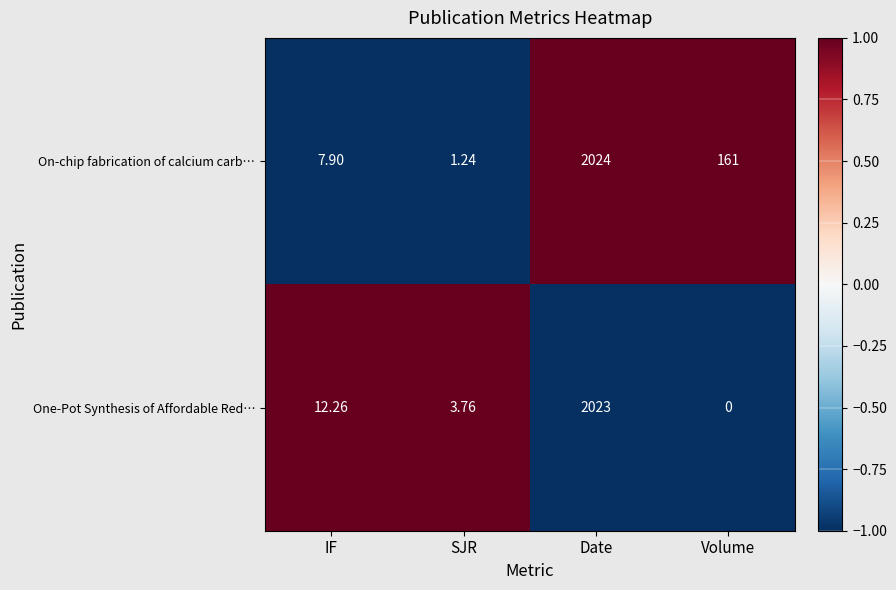

What is the spread (max minus min) of values at SJR?

2.5